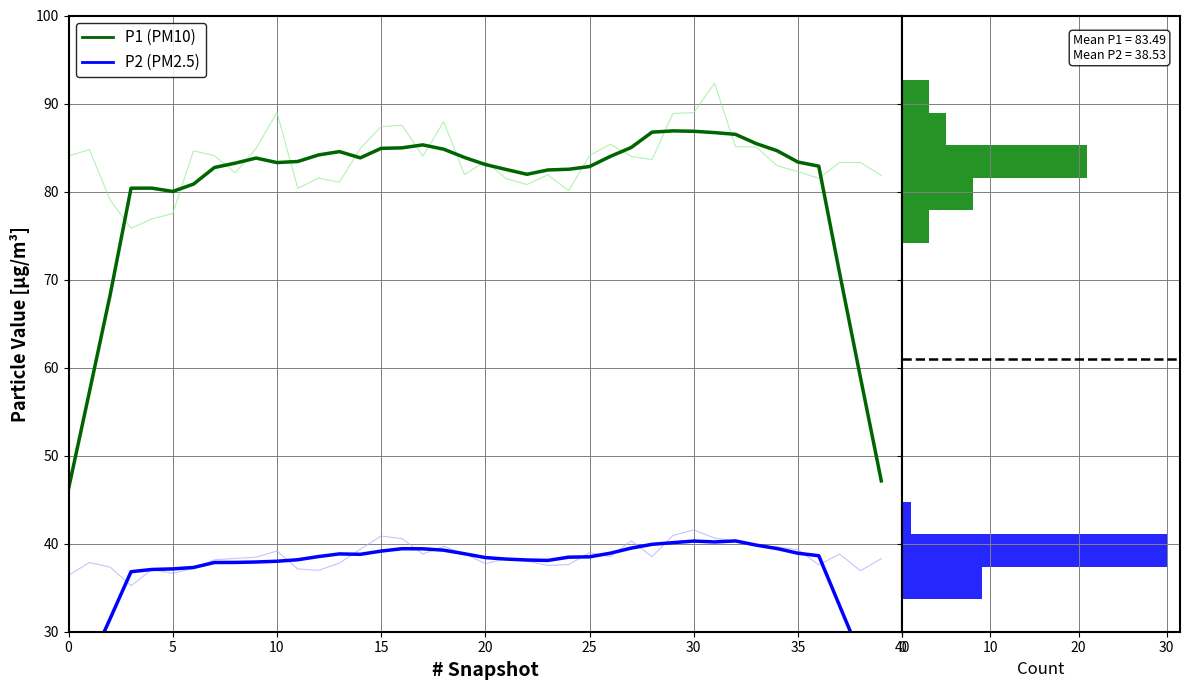

What is the label of the 13th point from the left?

12